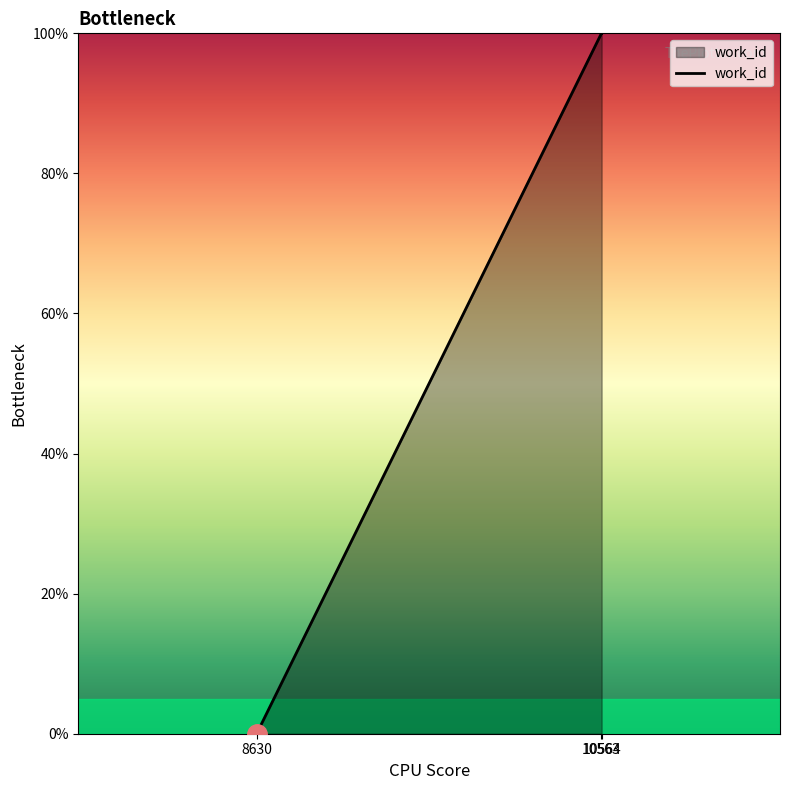

What is the change in value from 8630 to 10563?

+100